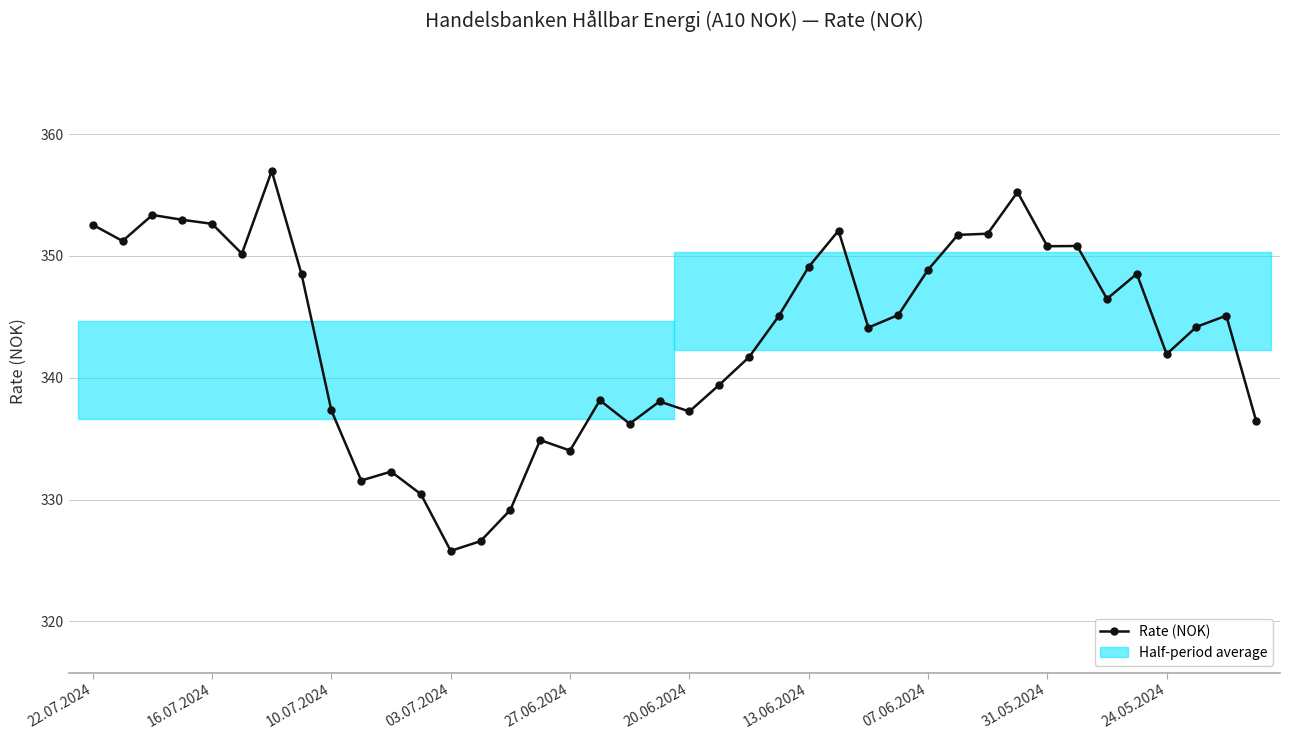

What is the sum of all values?

13738.7